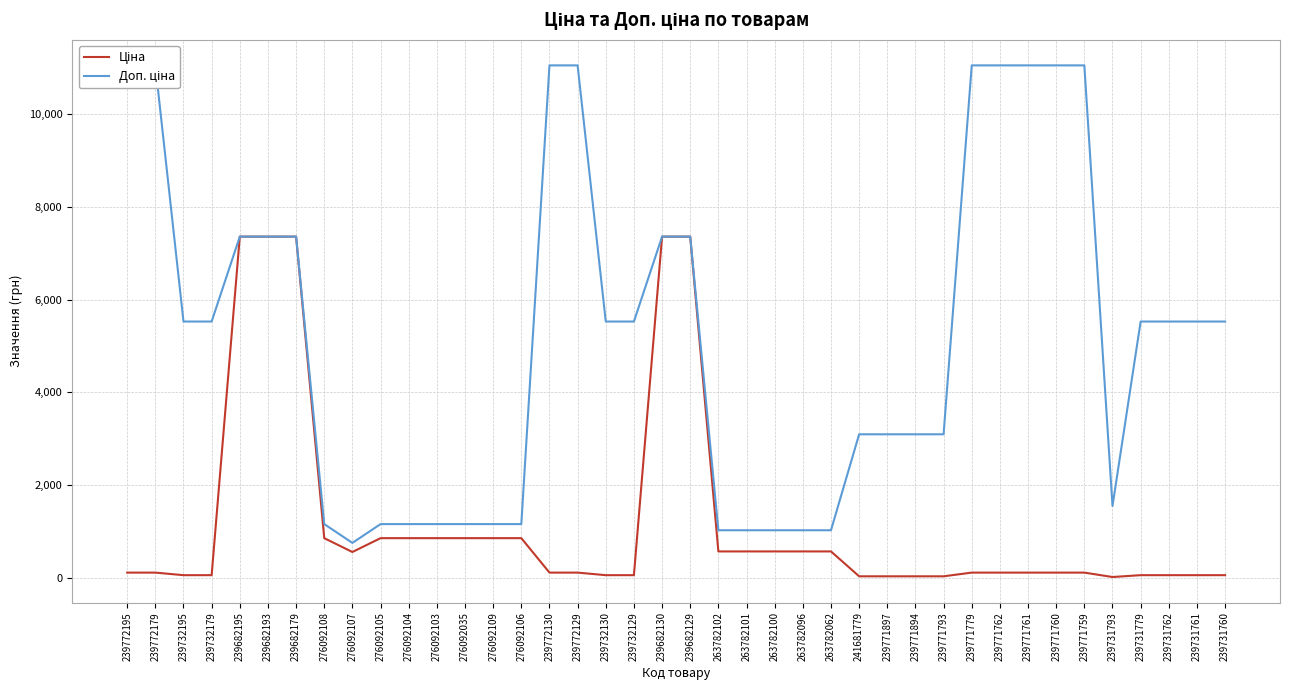

How many values in the Ціна series are below 110?

13